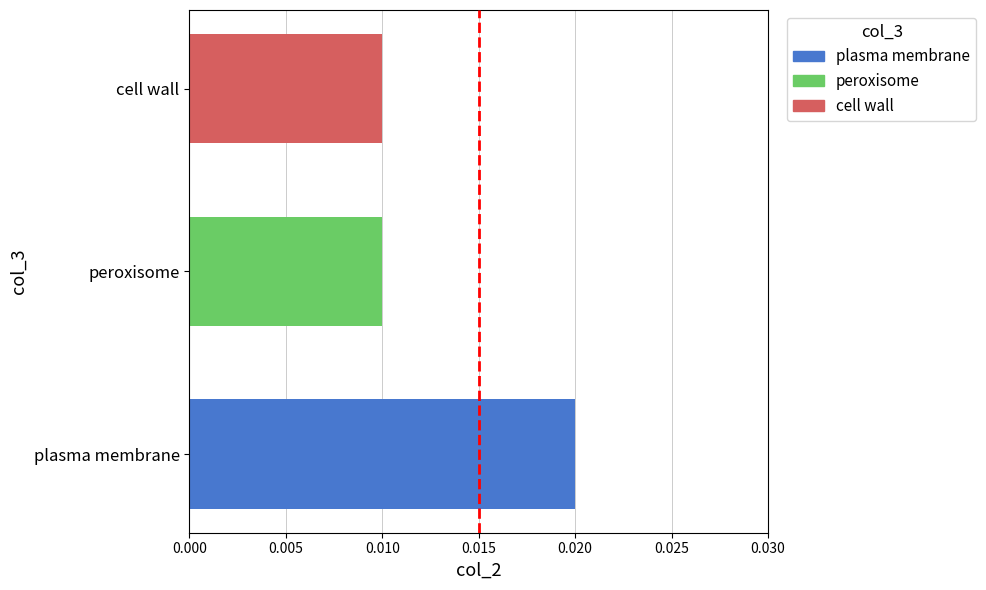

Which label corresponds to the largest value in the chart?

plasma membrane